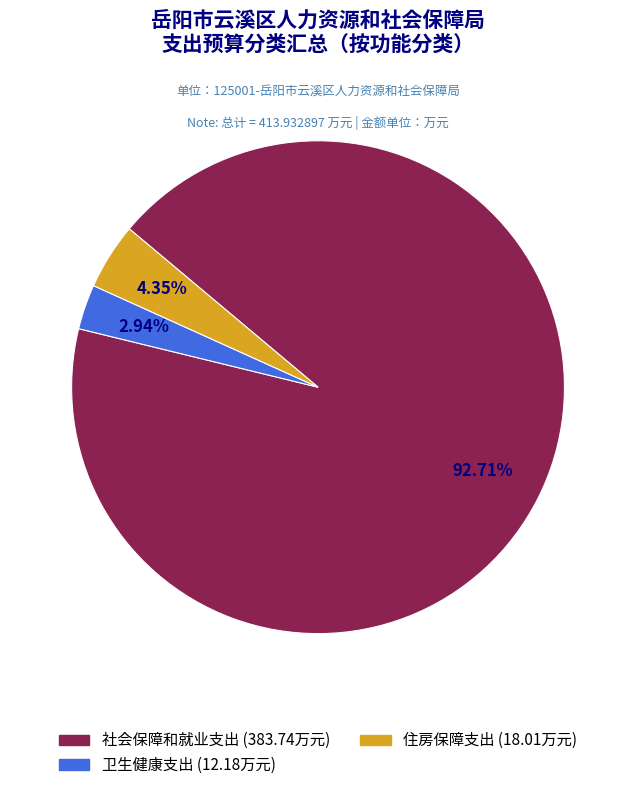

Count the number of slices in the pie.

3